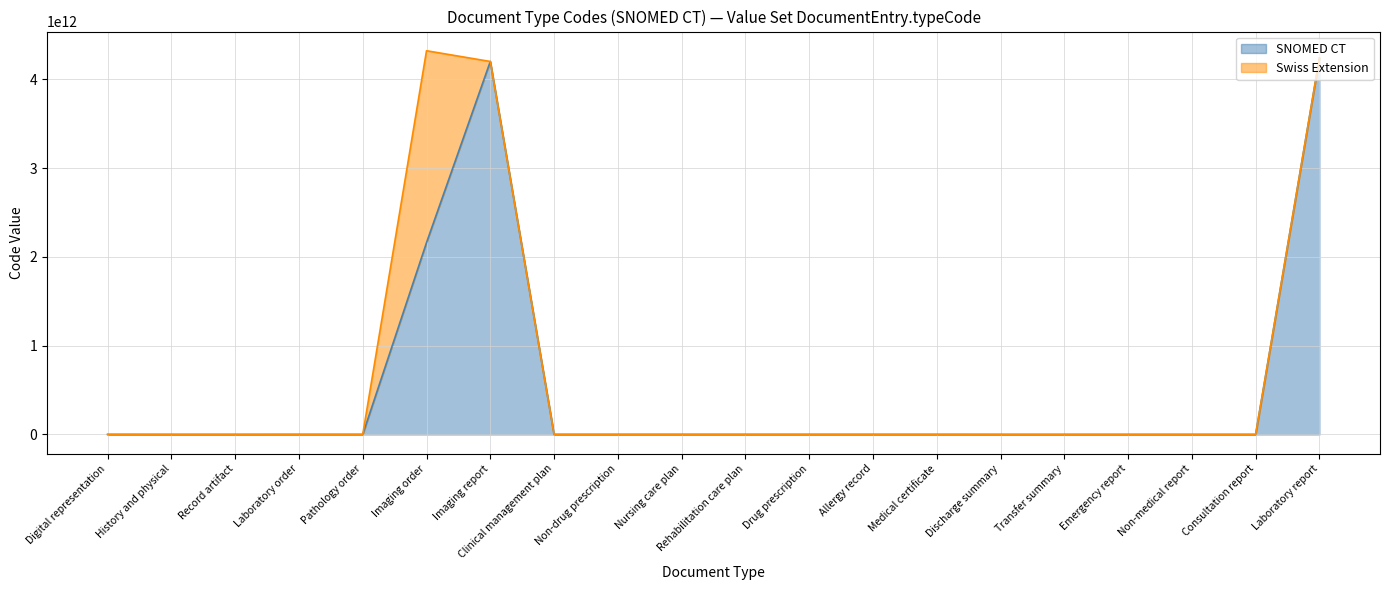

Is it true that the value at Nursing care plan is 773130005?

True